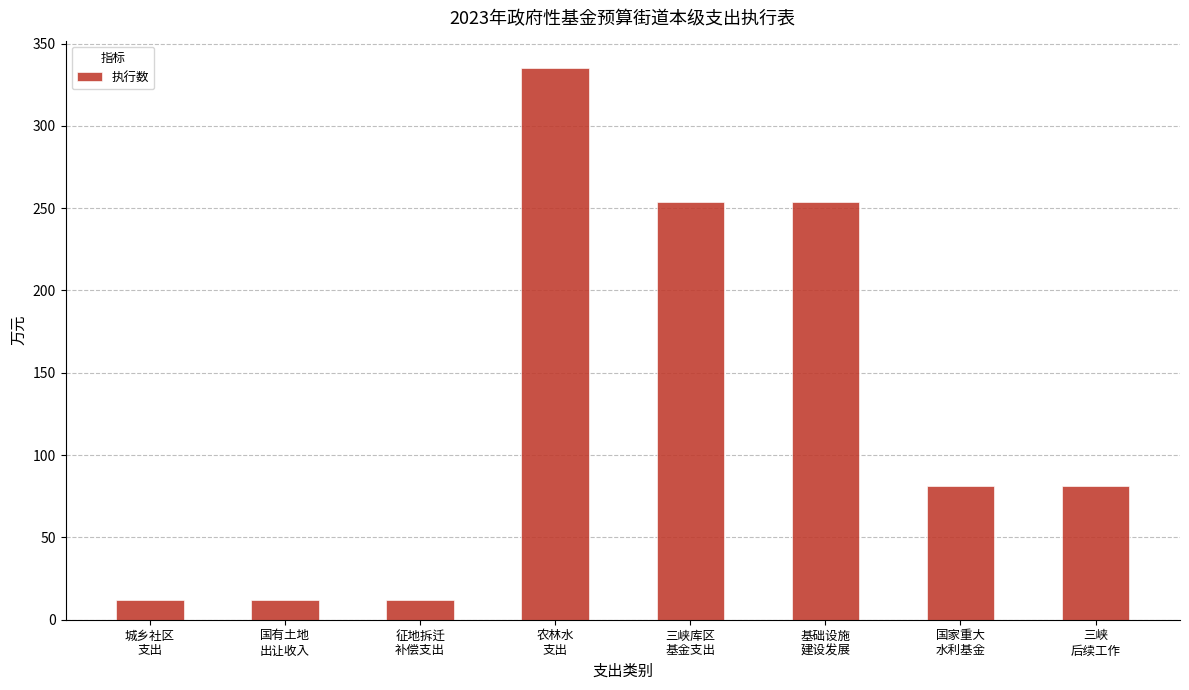

What is the label of the 1st bar from the right?

三峡
后续工作